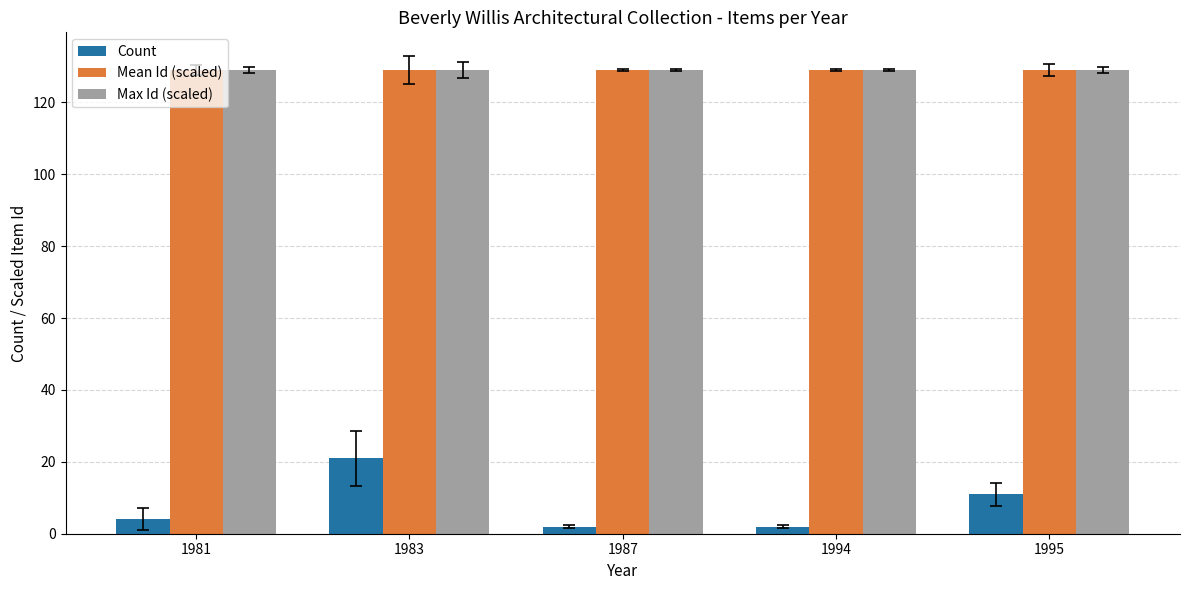

At how many categories does at least one series exceed 118?

5